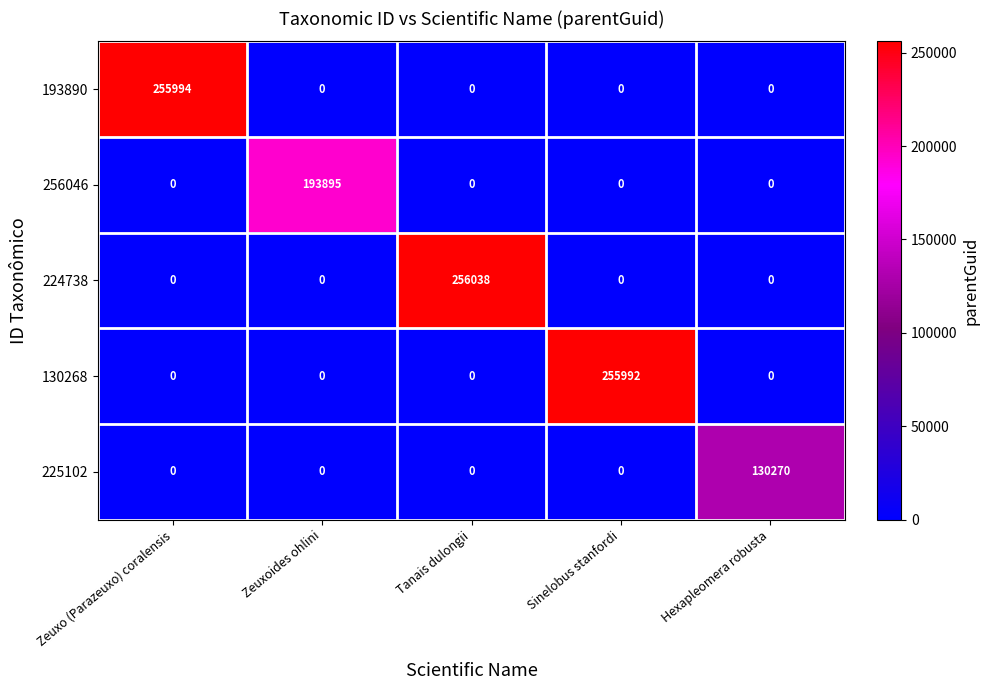

Which series has the largest total across all categories?

224738